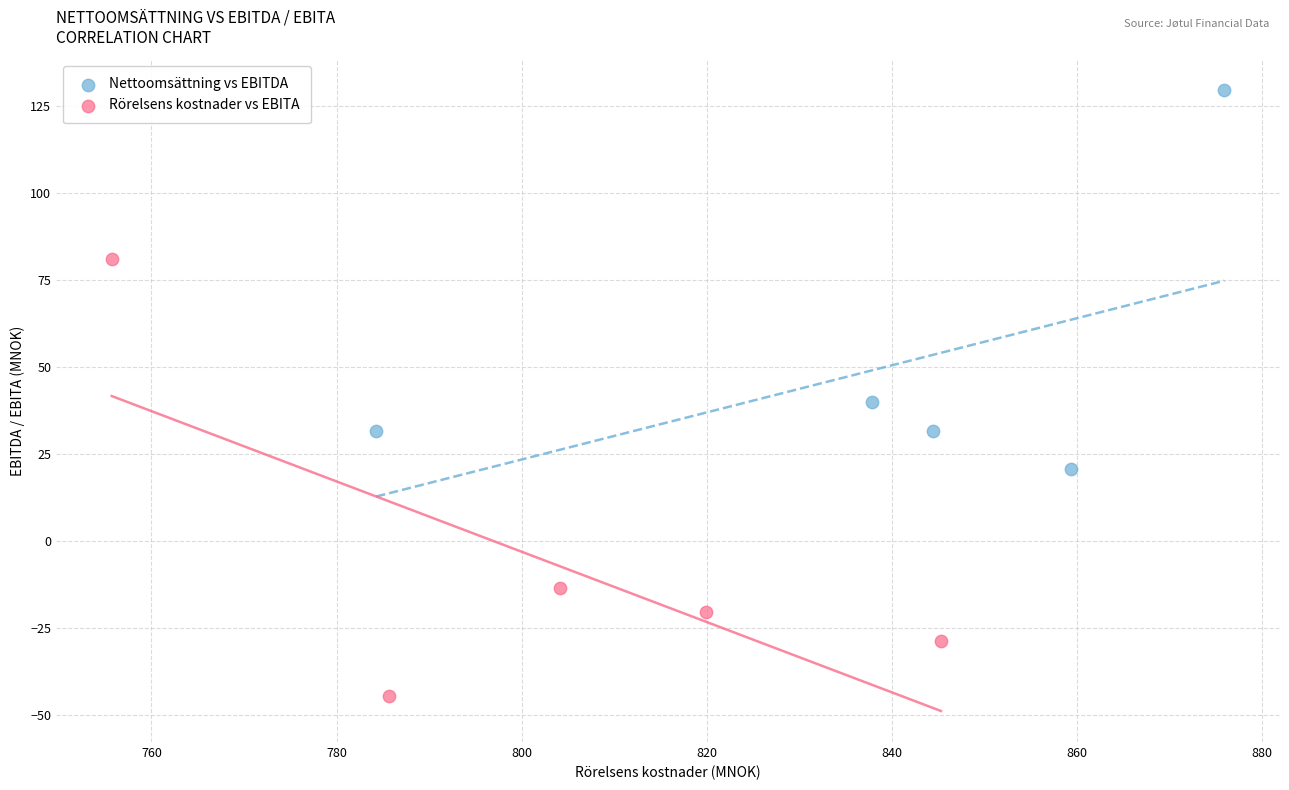

Which series contains the highest Y value?

Nettoomsättning vs EBITDA